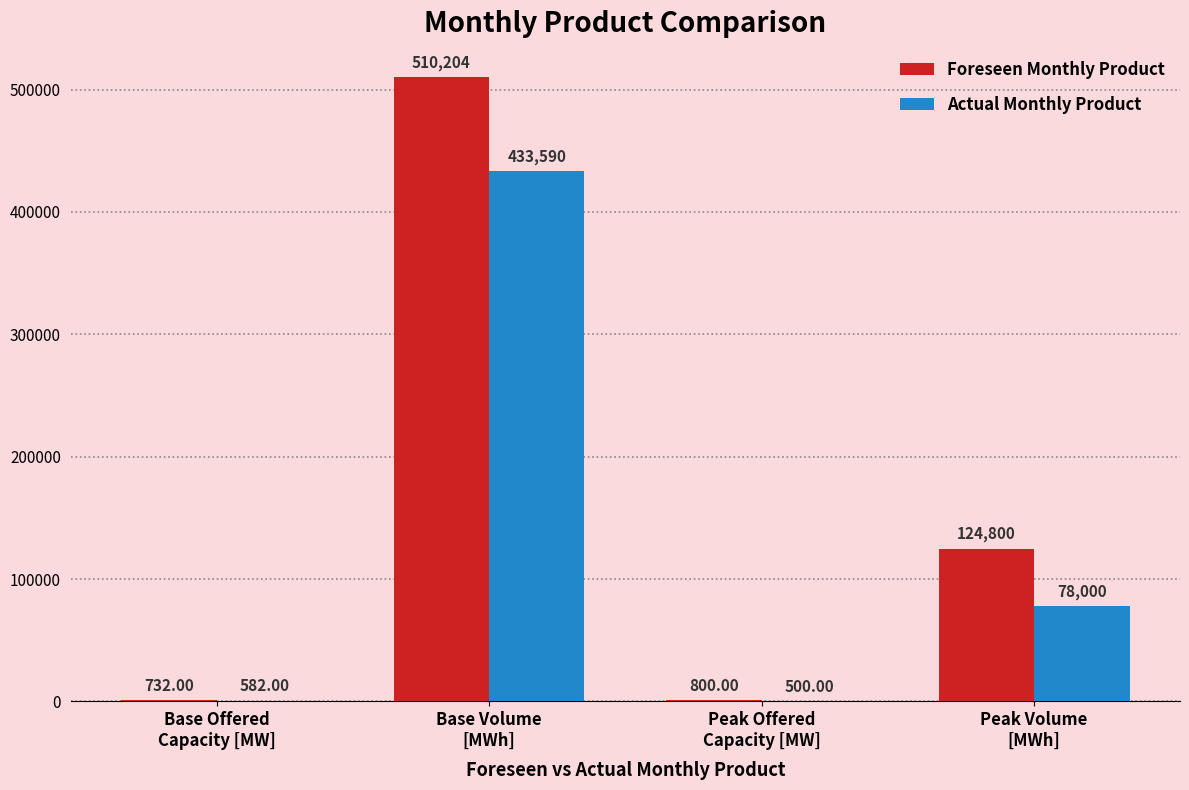

The Actual Monthly Product series shows 78000 at Peak Volume
[MWh]. True or false?

True